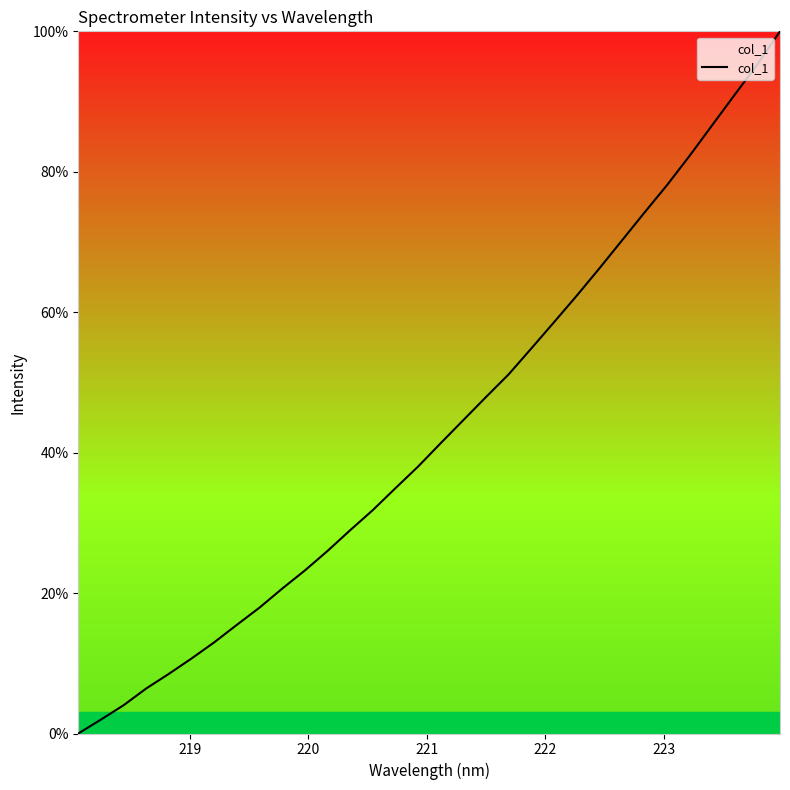

Reading left to right, what are all the values shown in this chart?

0.0	2.0	4.0	6.4	8.5	10.7	13.0	15.5	17.9	20.6	23.2	26.0	28.9	31.8	34.9	38.0	41.3	44.6	47.9	51.1	54.8	58.5	62.3	66.2	70.2	74.2	78.1	82.3	86.6	91.0	95.3	100.0